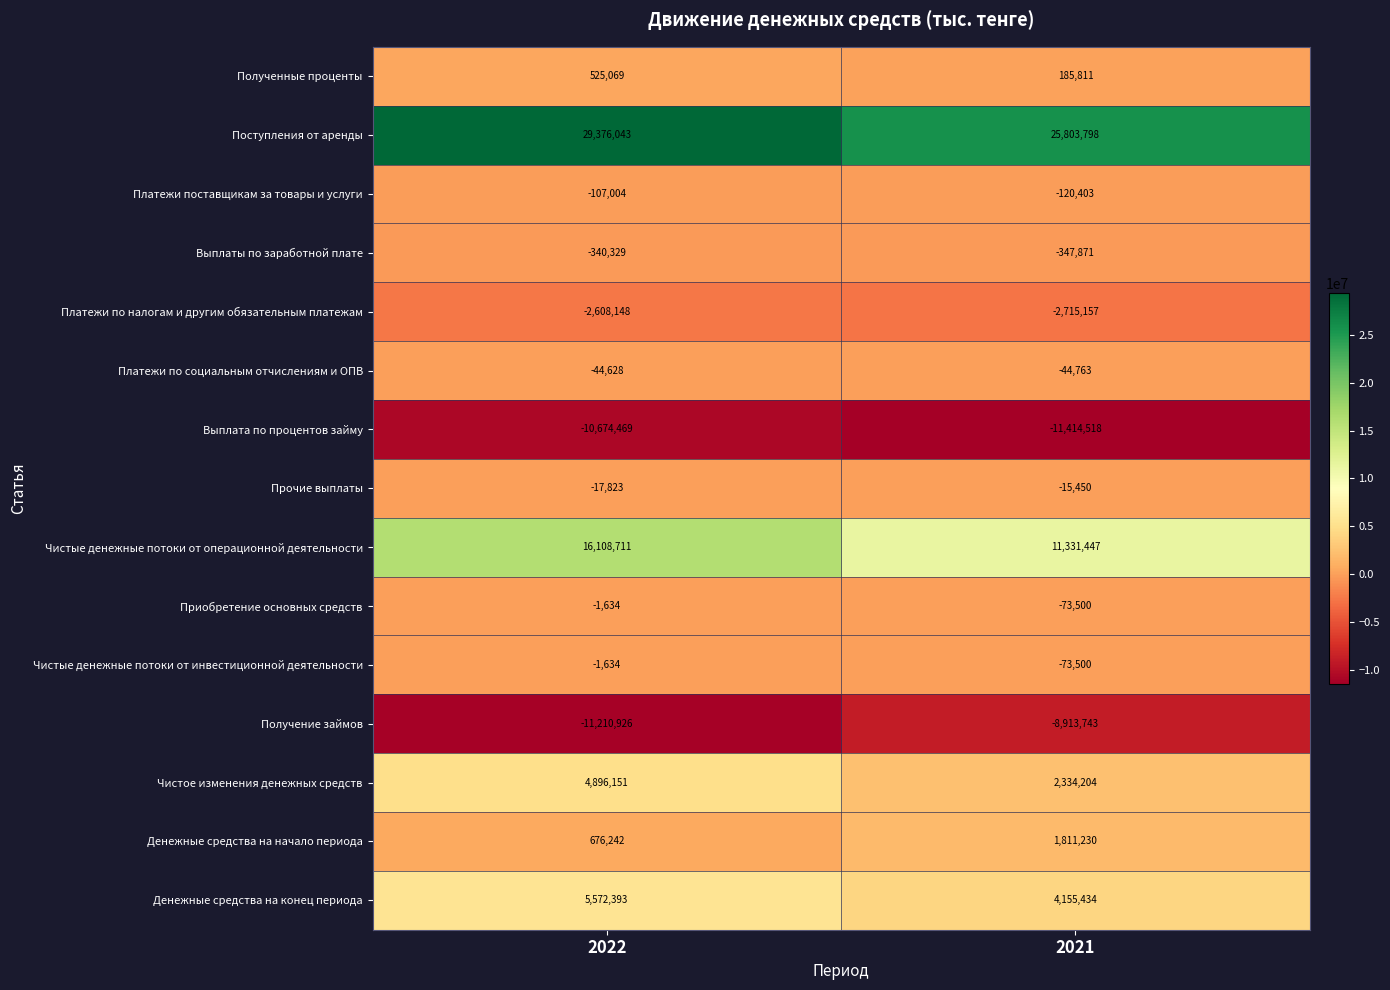

Reading left to right, extract all data points from this chart.

Полученные проценты: 525069	185811
Поступления от аренды: 29376043	25803798
Платежи поставщикам за товары и услуги: -107004	-120403
Выплаты по заработной плате: -340329	-347871
Платежи по налогам и другим обязательным платежам: -2608148	-2715157
Платежи по социальным отчислениям и ОПВ: -44628	-44763
Выплата по процентов займу: -10674469	-11414518
Прочие выплаты: -17823	-15450
Чистые денежные потоки от операционной деятельности: 16108711	11331447
Приобретение основных средств: -1634	-73500
Чистые денежные потоки от инвестиционной деятельности: -1634	-73500
Получение займов: -11210926	-8913743
Чистое изменения денежных средств: 4896151	2334204
Денежные средства на начало периода: 676242	1811230
Денежные средства на конец периода: 5572393	4155434